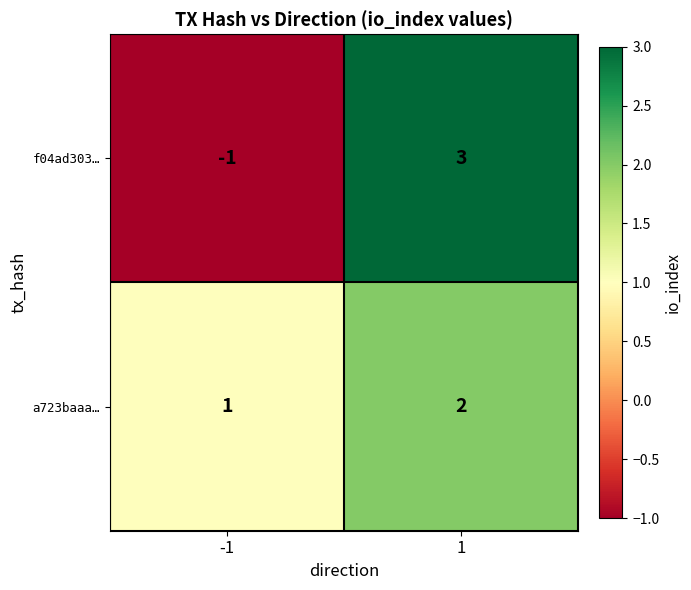

At how many categories does at least one series exceed 0?

2